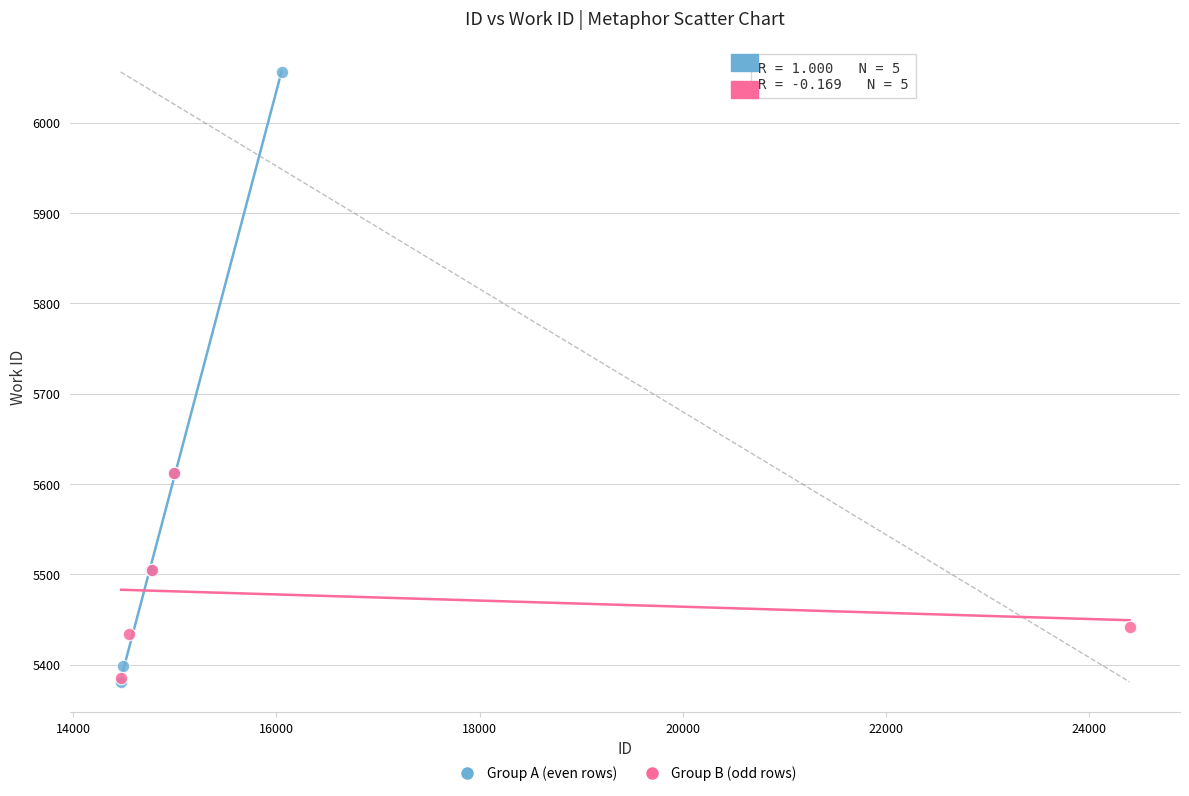

Which series reaches the maximum Y coordinate?

Group A (even rows)